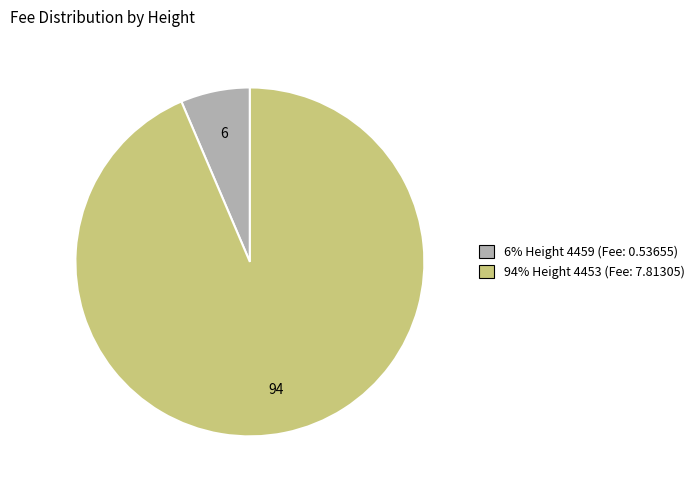

Is there any slice that represents more than half of the pie?

Yes